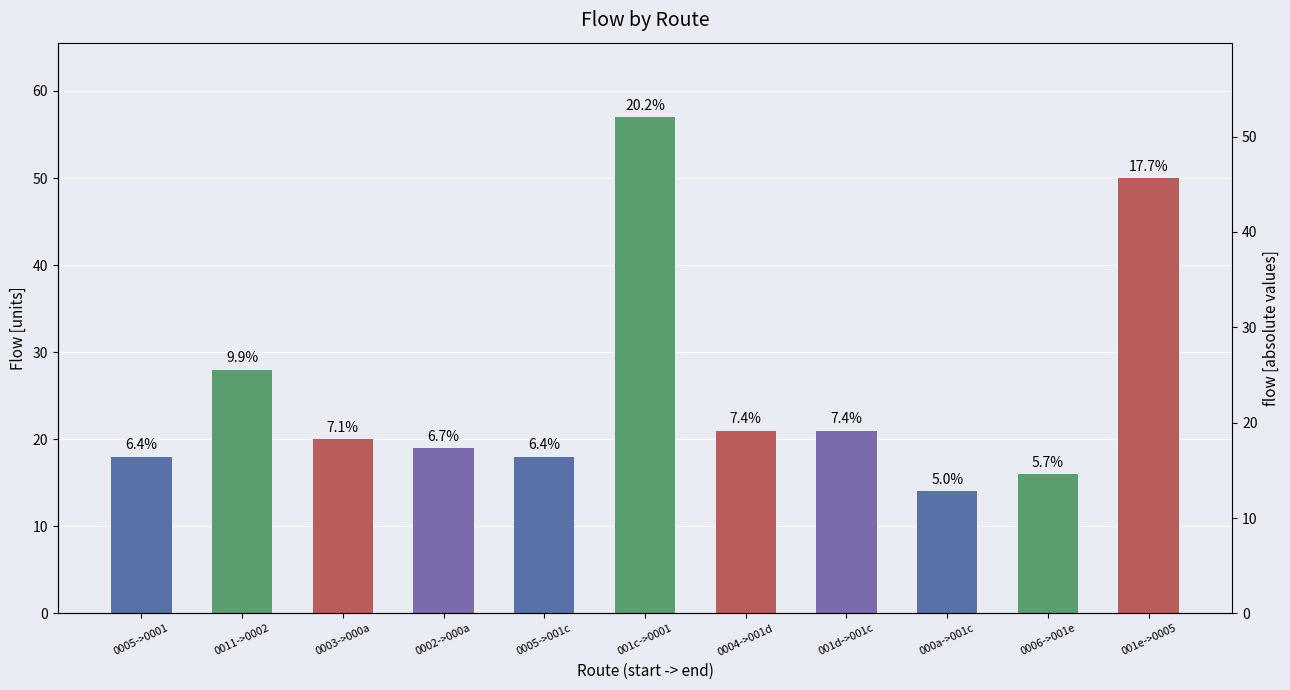

What value does the data have at 001c->0001?

57